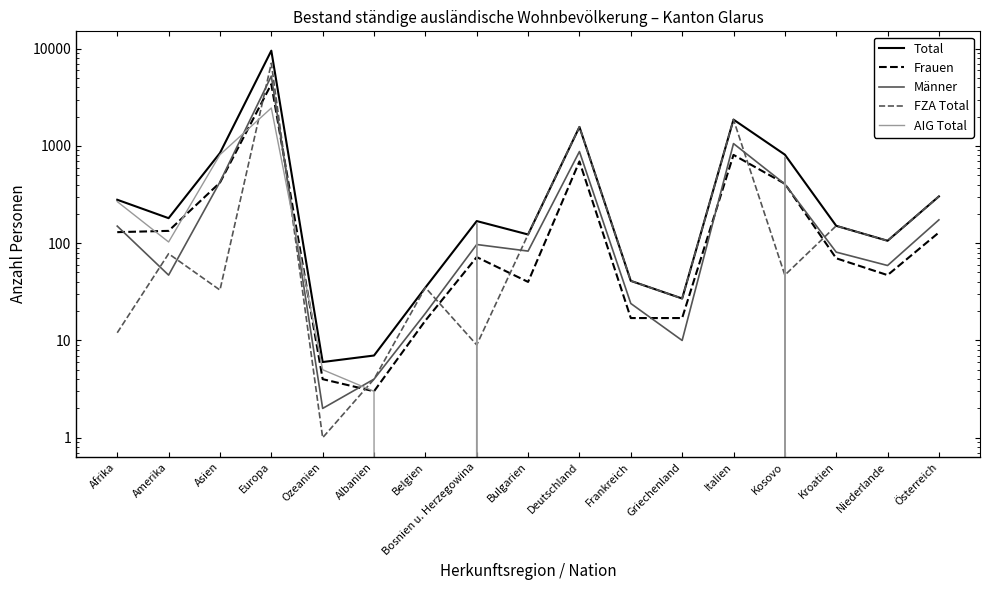

Between Bosnien u. Herzegowina and Amerika, which is larger?

Amerika